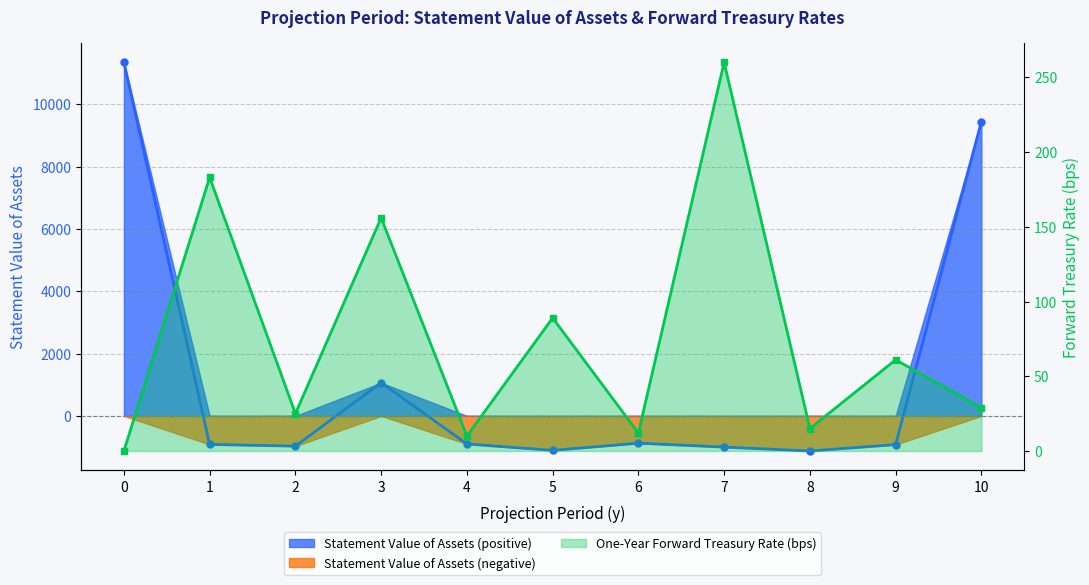

Which series has the largest total across all categories?

Statement Value of Assets